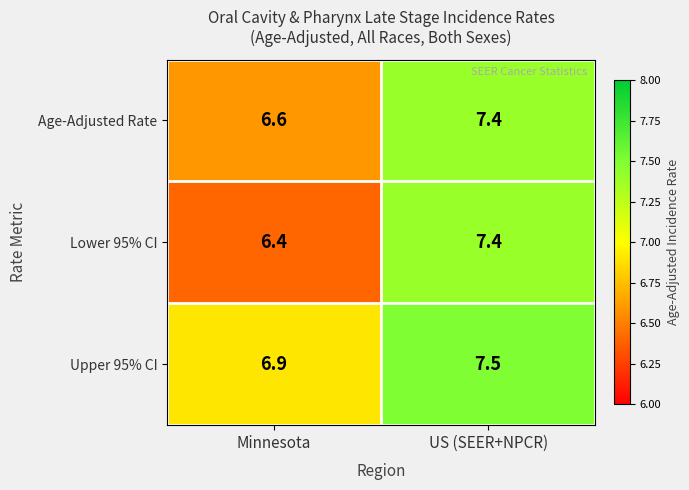

What is the difference between the Lower 95% CI values at US (SEER+NPCR) and Minnesota?

1.0